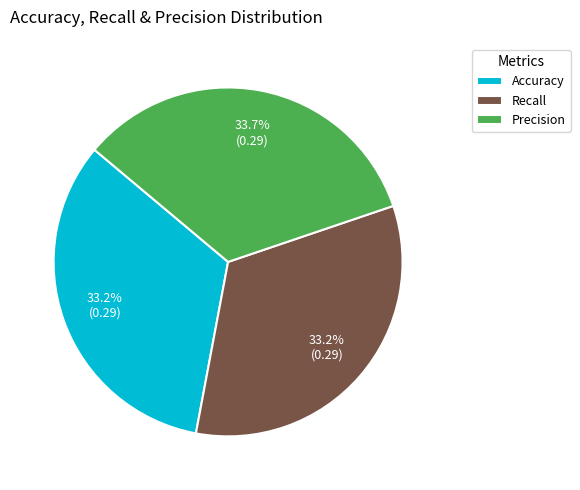

Does Accuracy represent more than half of the total?

No